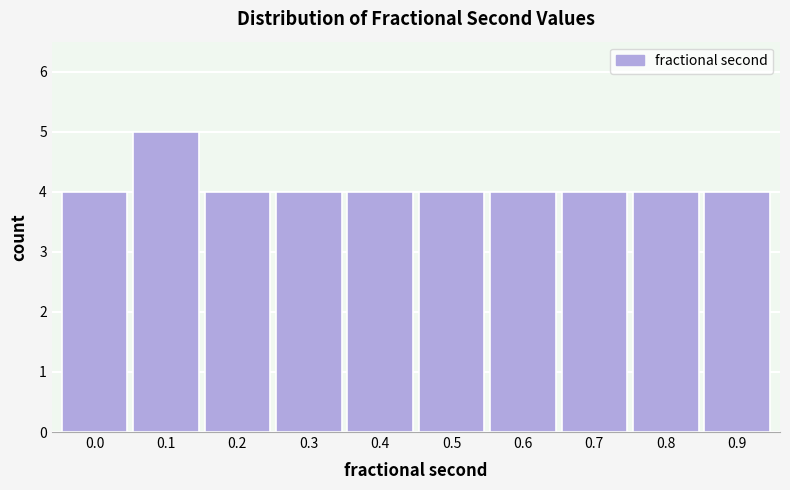

Reading left to right, extract all data points from this chart.

0.0=4	0.1=5	0.2=4	0.3=4	0.4=4	0.5=4	0.6=4	0.7=4	0.8=4	0.9=4